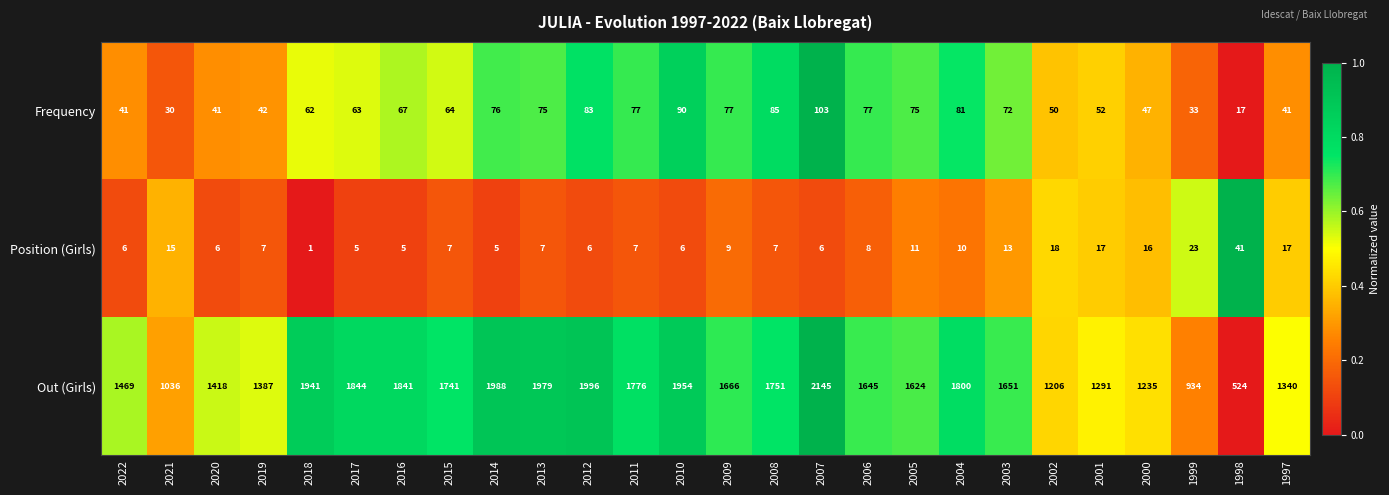

Which category has the highest value across all series?

2007